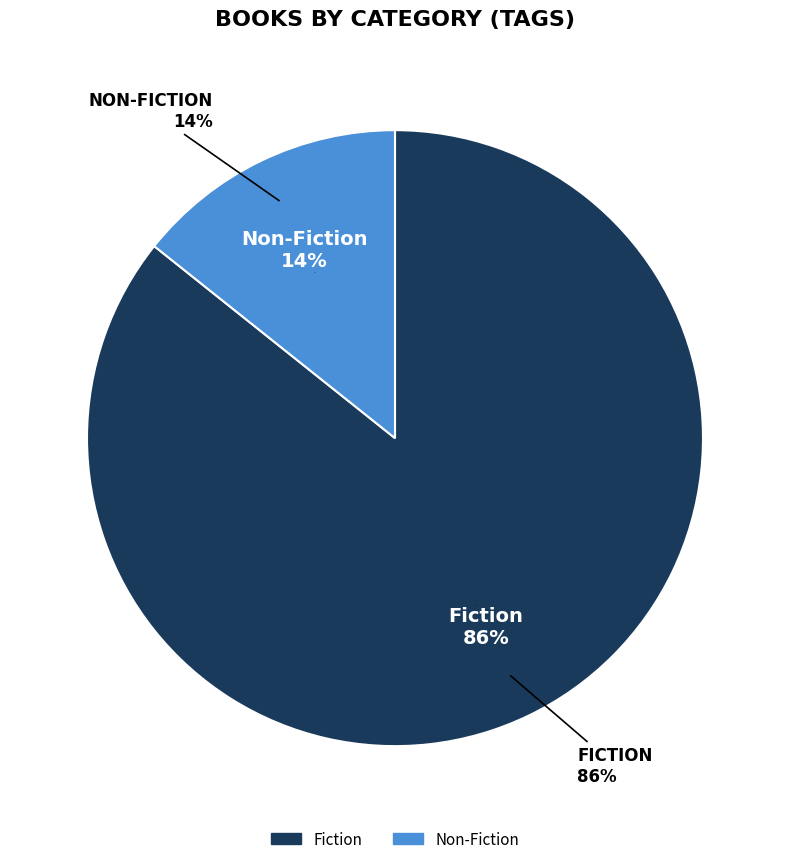

To the nearest percent, what is the average slice percentage?

50%